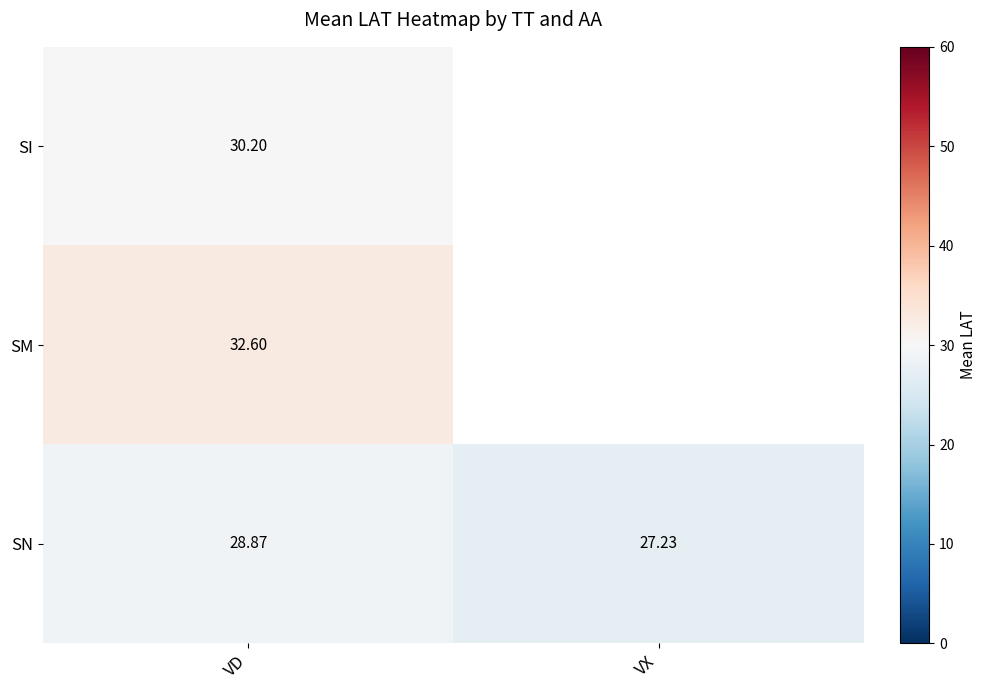

True or false: SN has a value of 50.4 at VD.

False